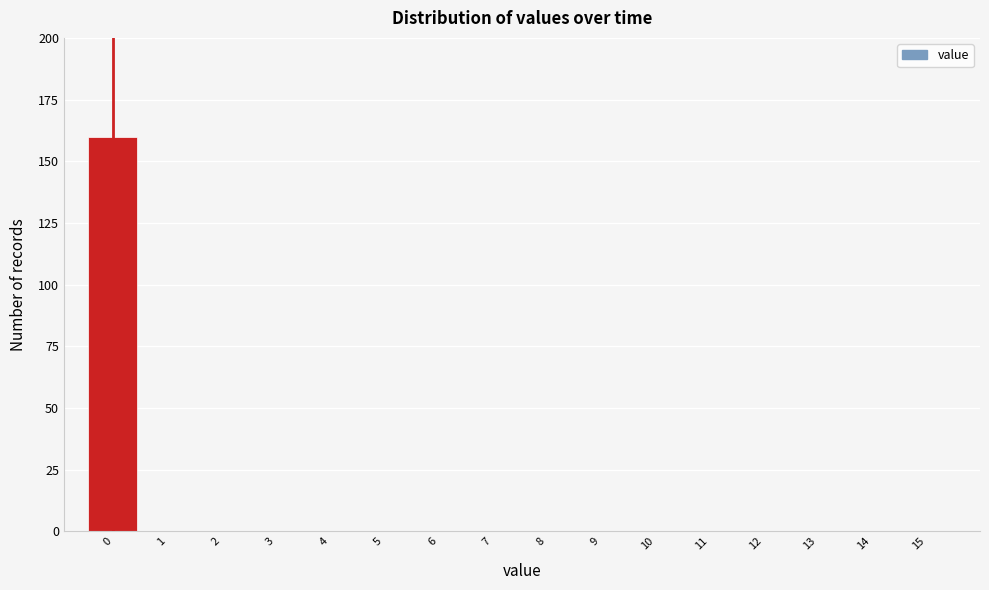

Reading left to right, what are all the values shown in this chart?

0=160	1=0	2=0	3=0	4=0	5=0	6=0	7=0	8=0	9=0	10=0	11=0	12=0	13=0	14=0	15=0